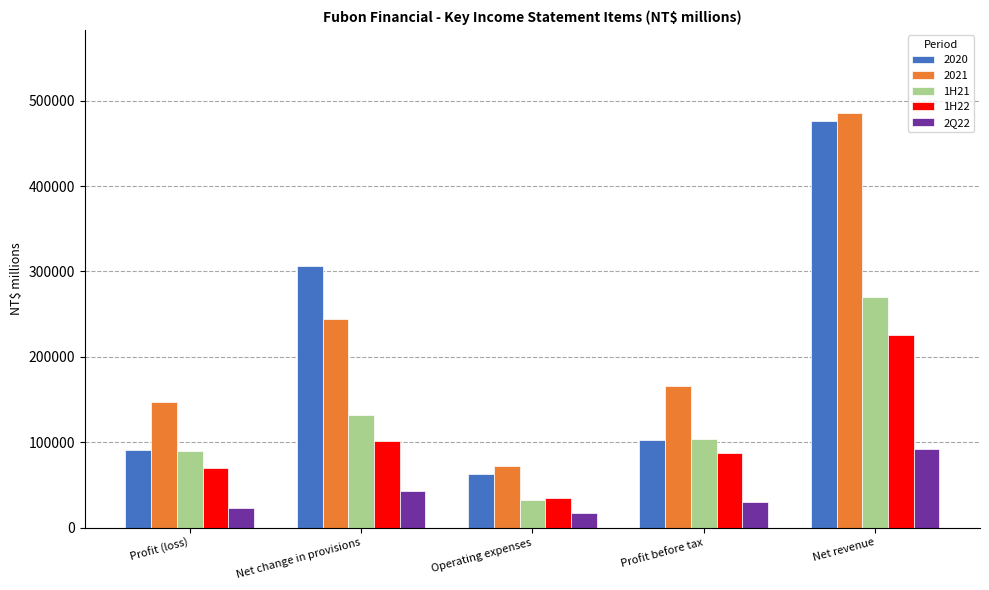

What is the sum of the 1H21 values at Profit before tax and Profit (loss)?

192911